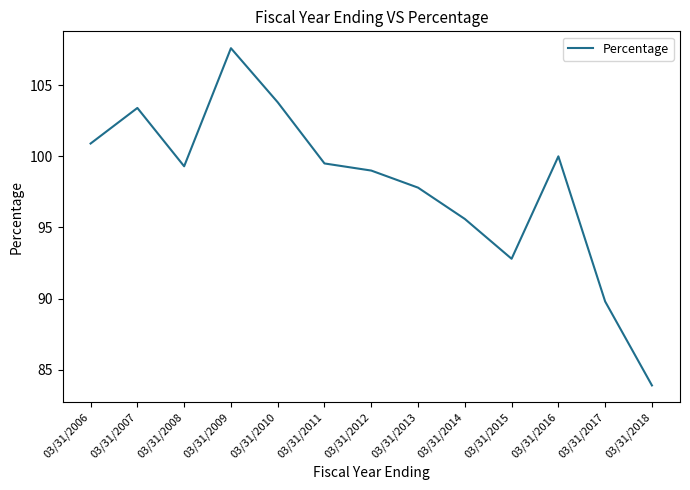

What is the difference between the values at 03/31/2012 and 03/31/2016?

1.0